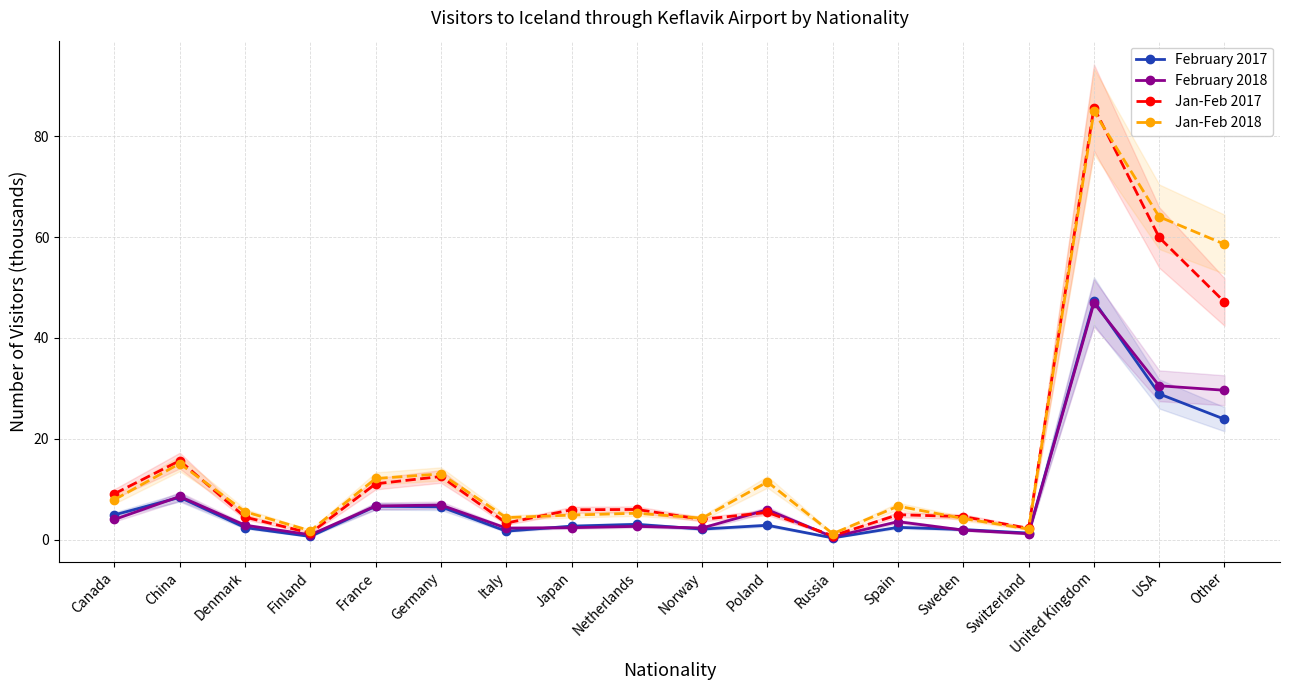

What is the approximate value of Jan-Feb 2018 at Norway?

4.3